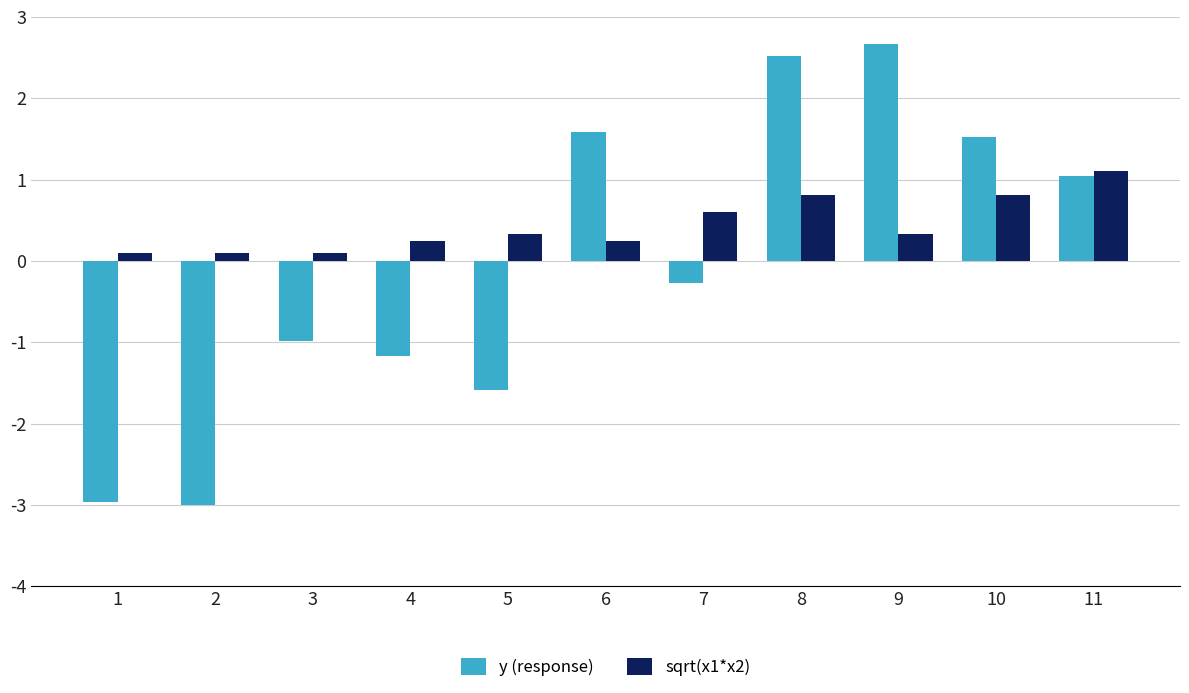

What are all the series names shown in the legend?

y (response), sqrt(x1*x2)